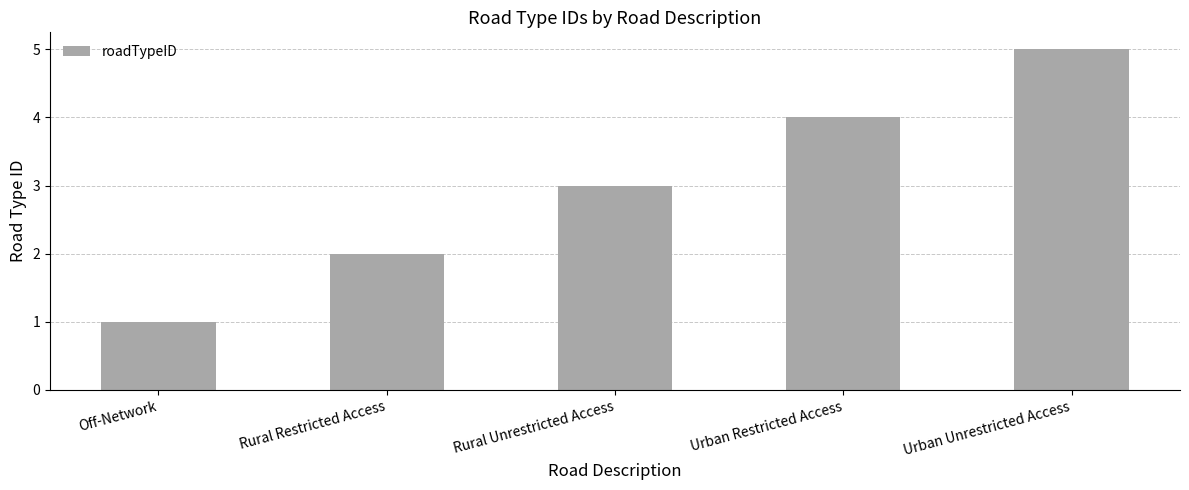

What is the ratio of the value at Rural Restricted Access to the value at Off-Network?

2.0